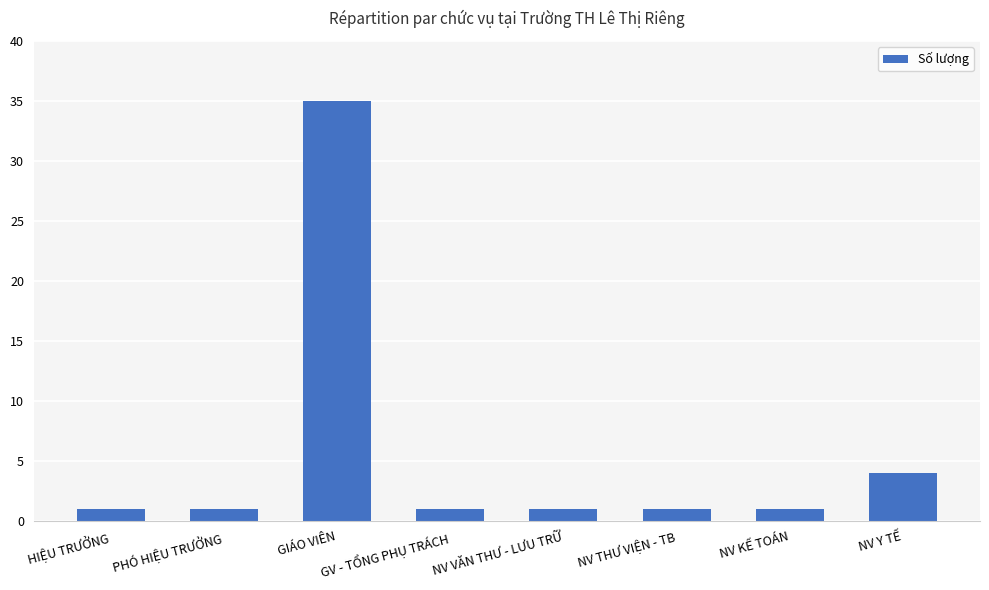

At which category does the chart reach its peak across all series?

GIÁO VIÊN